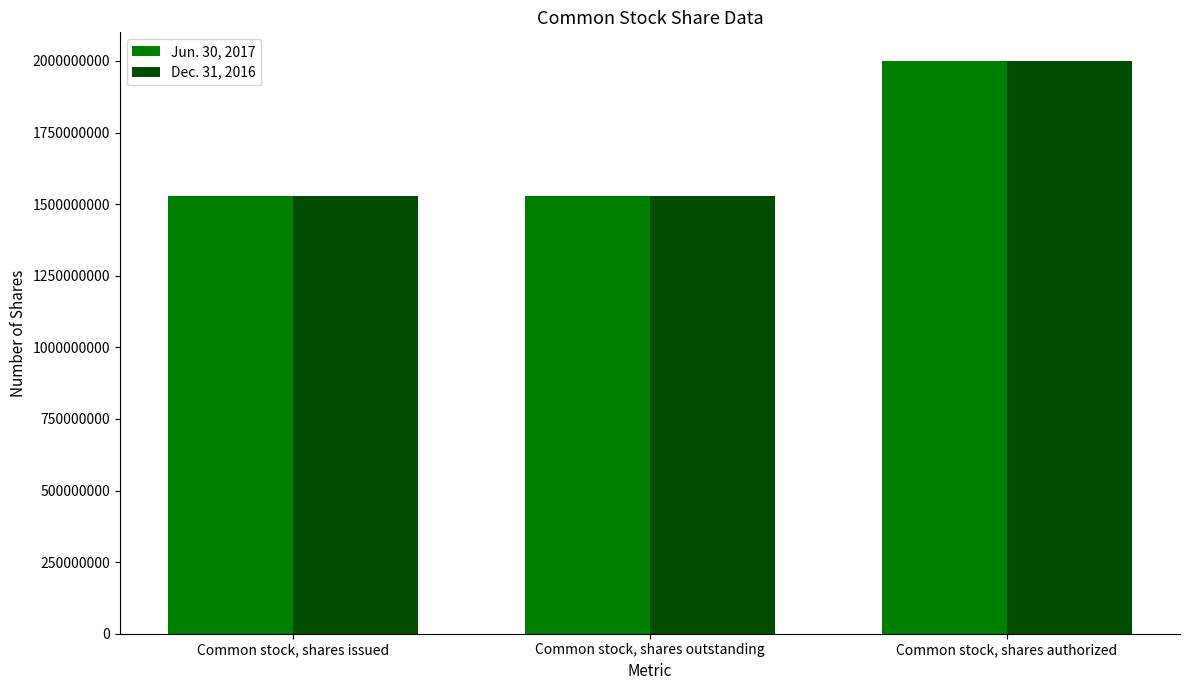

What is the difference between the maximum and second lowest values in the Dec. 31, 2016 series?

472069416